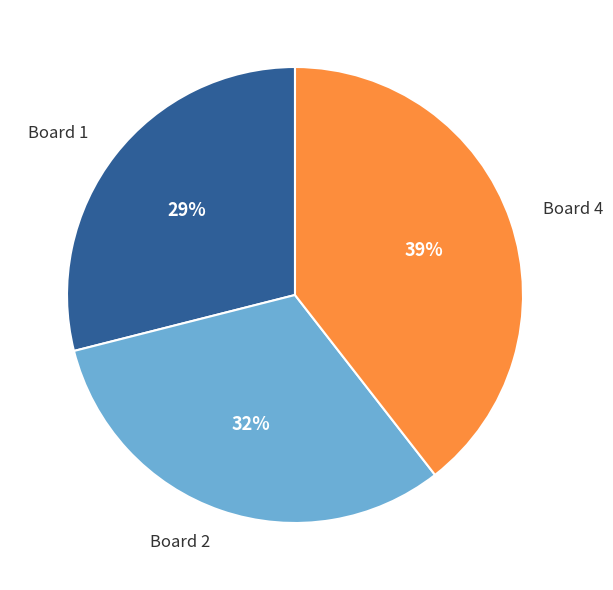

Approximately how many times larger is the value at Board 1 compared to Board 2?

0.9